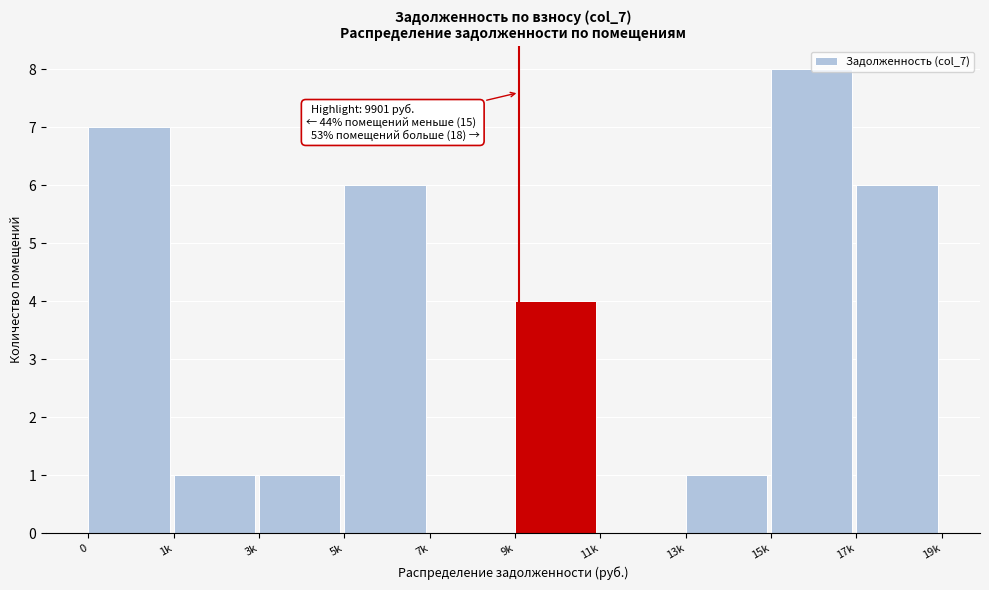

What is the sum of all values?

34